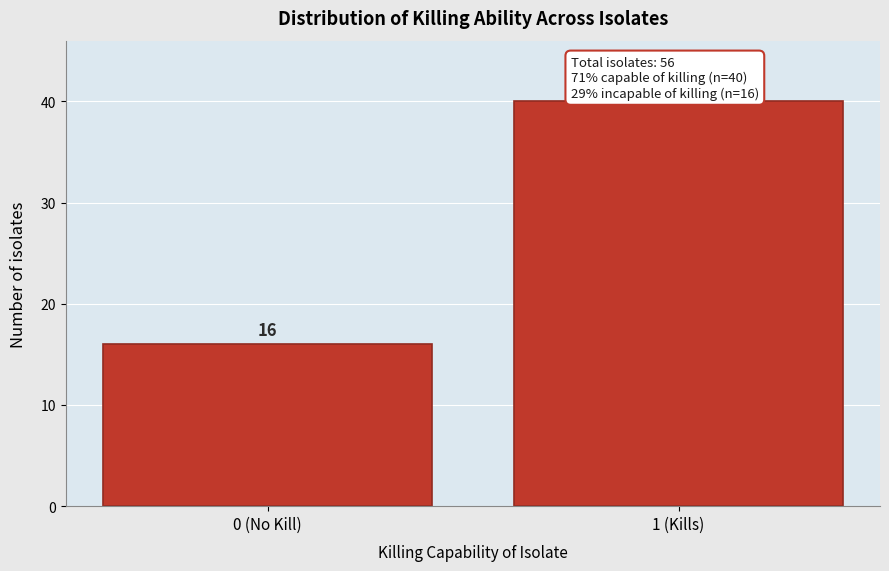

Reading left to right, what are all the values shown in this chart?

0 (No Kill)=16	1 (Kills)=40